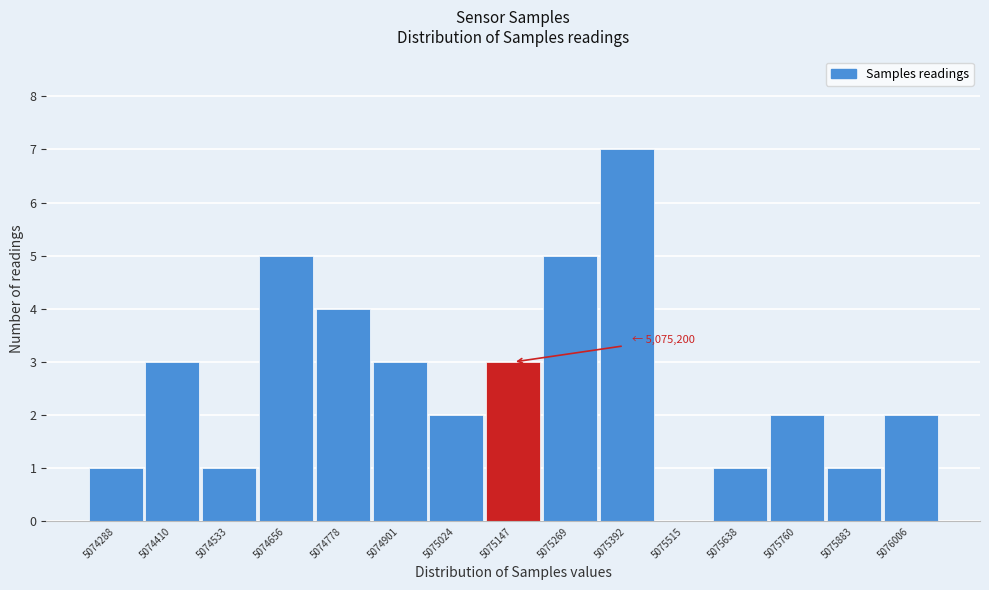

Reading right to left, what are all the values shown in this chart?

5076006=2	5075883=1	5075760=2	5075638=1	5075515=0	5075392=7	5075269=5	5075147=3	5075024=2	5074901=3	5074778=4	5074656=5	5074533=1	5074410=3	5074288=1